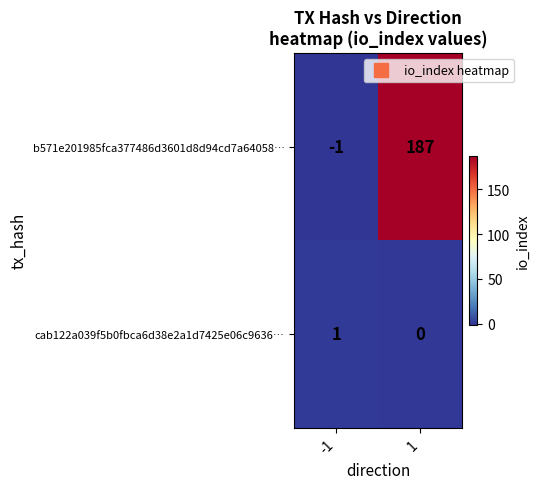

Which category has the highest value across all series?

1